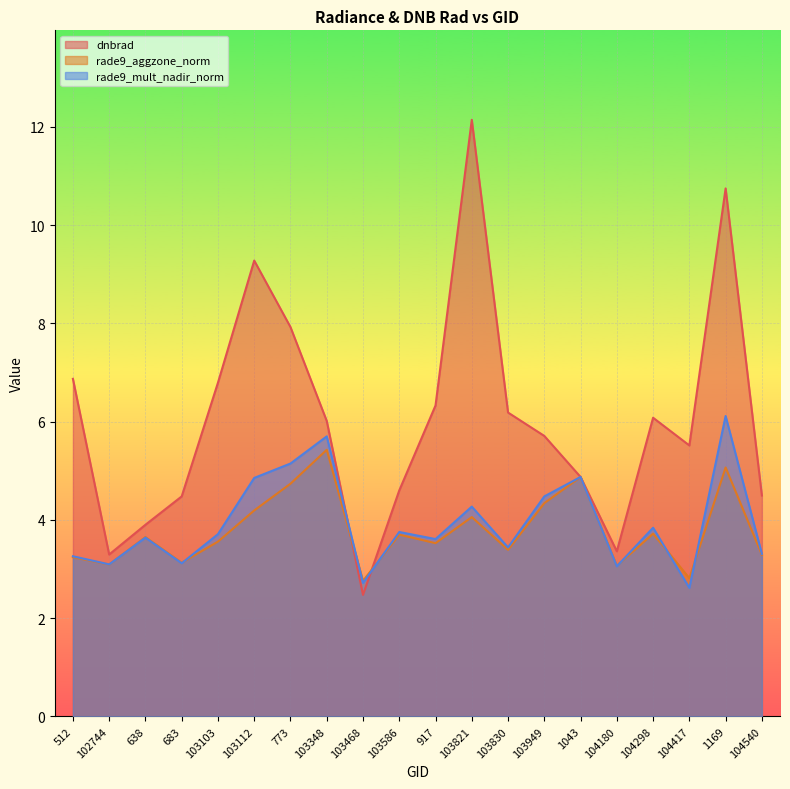

At which category does the chart reach its minimum across all series?

103468